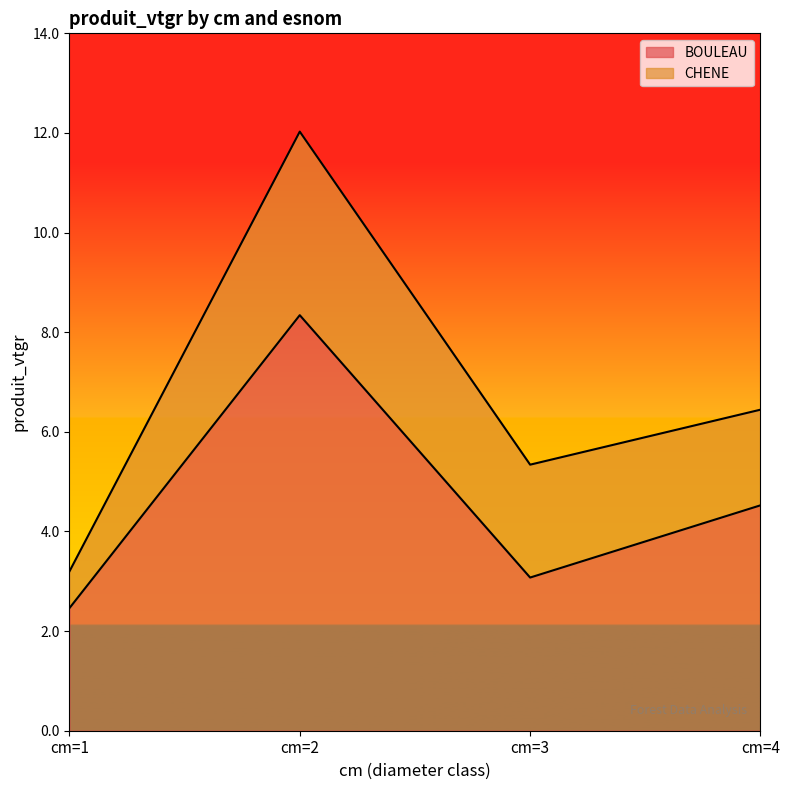

The chart shows a value of 8.3 at cm=2. True or false?

True